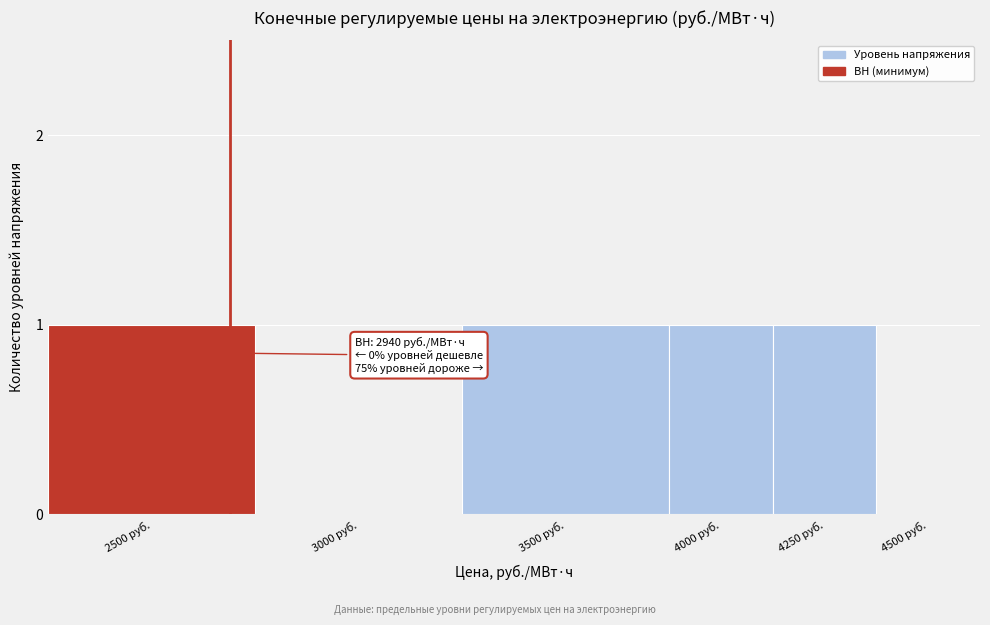

Reading left to right, what are all the values shown in this chart?

2500 руб.=1	3000 руб.=0	3500 руб.=1	4000 руб.=1	4250 руб.=1	4500 руб.=0